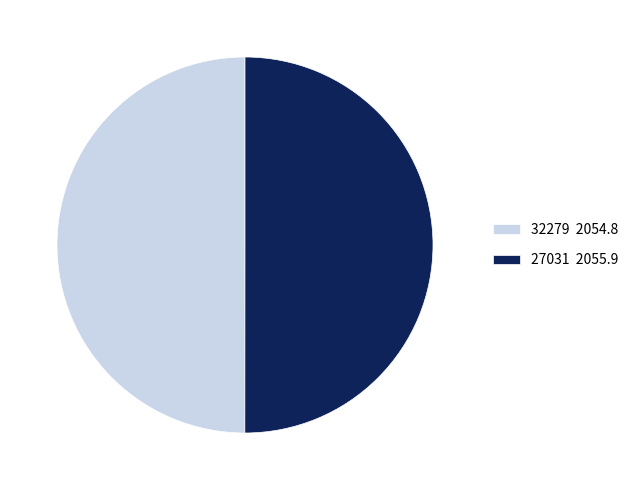

True or false: 27031 2055.9 accounts for 50% of the total.

True